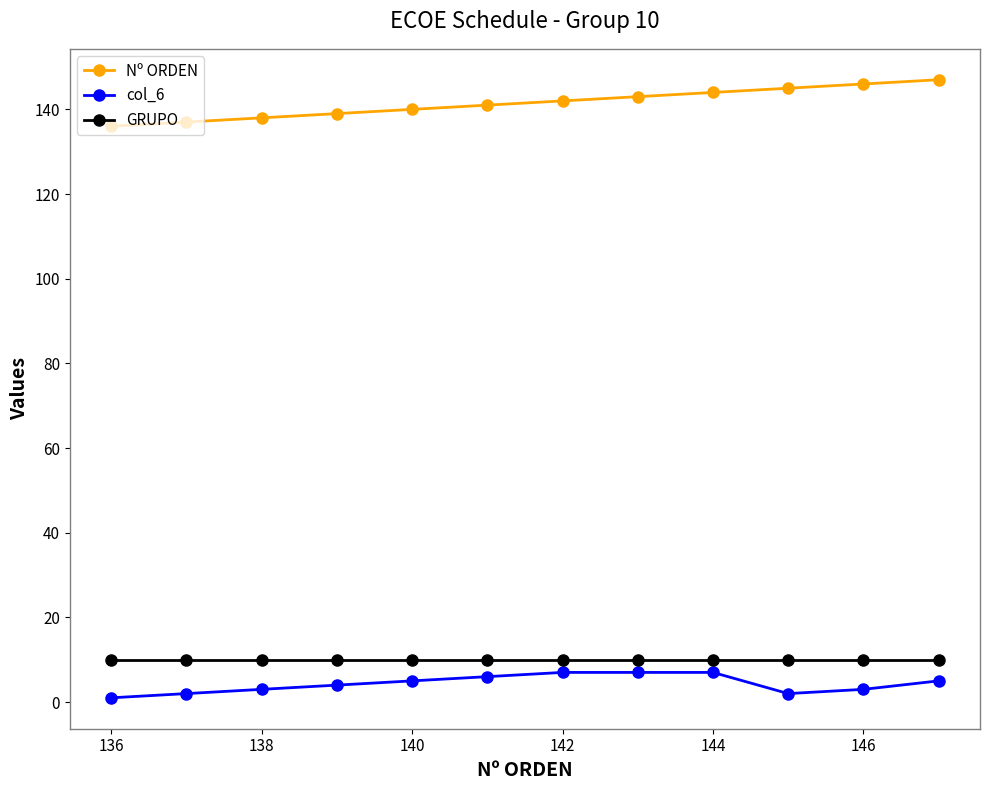

Which series has the largest total across all categories?

Nº ORDEN